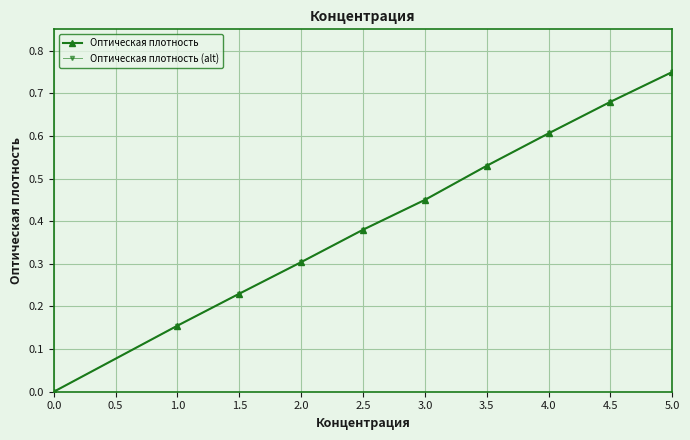

Is the value of Оптическая плотность at 0.0 greater than the value of Оптическая плотность (alt) at 2.0?

No